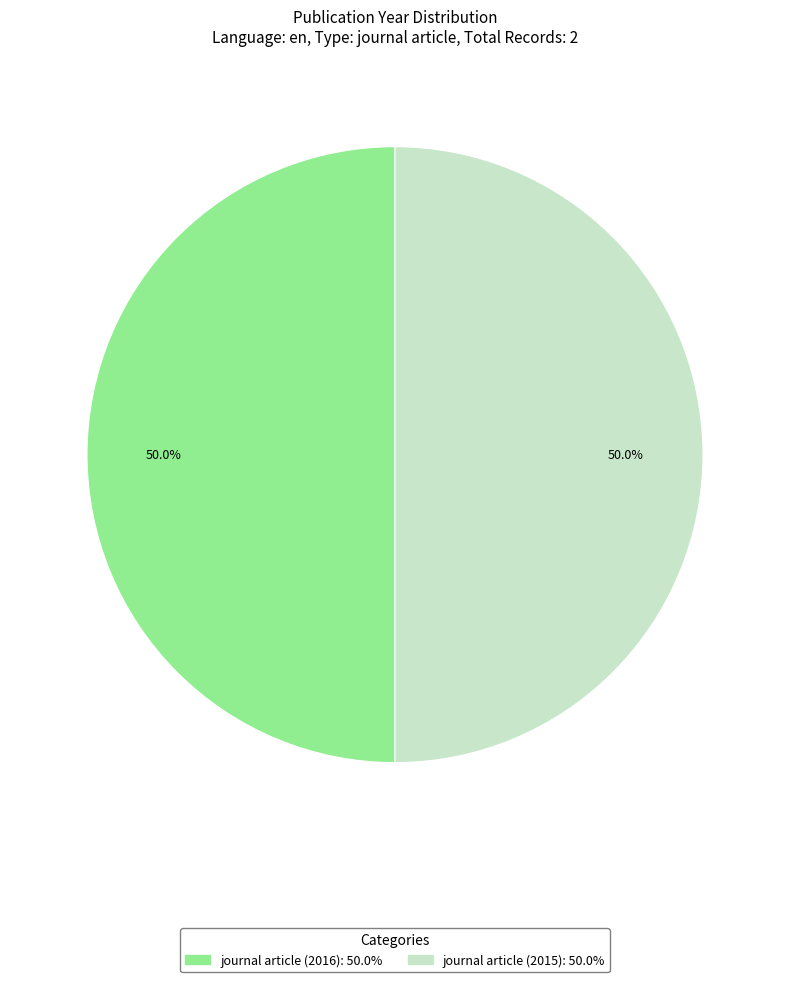

Combined, do journal article (2016) and journal article (2015) account for over 50%?

Yes